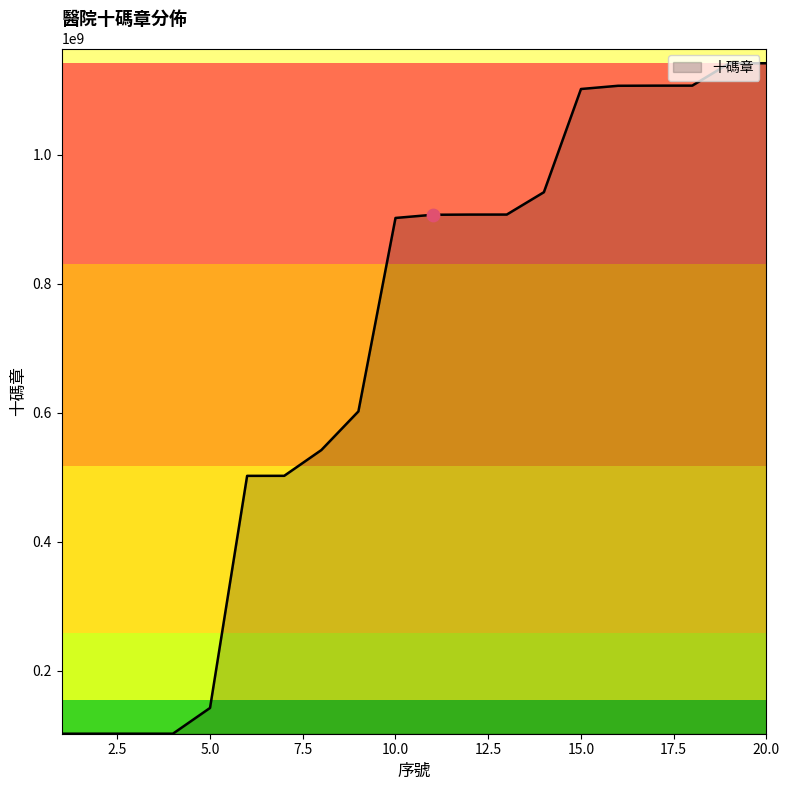

What is the difference between the maximum and minimum values?

1040080006